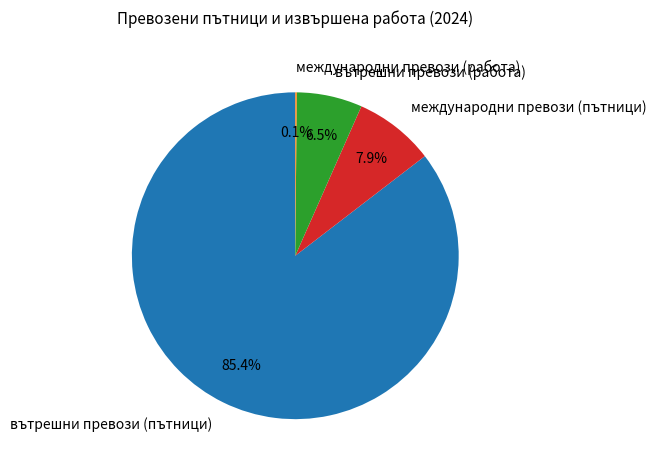

What is the largest slice in the pie chart?

вътрешни превози (пътници)